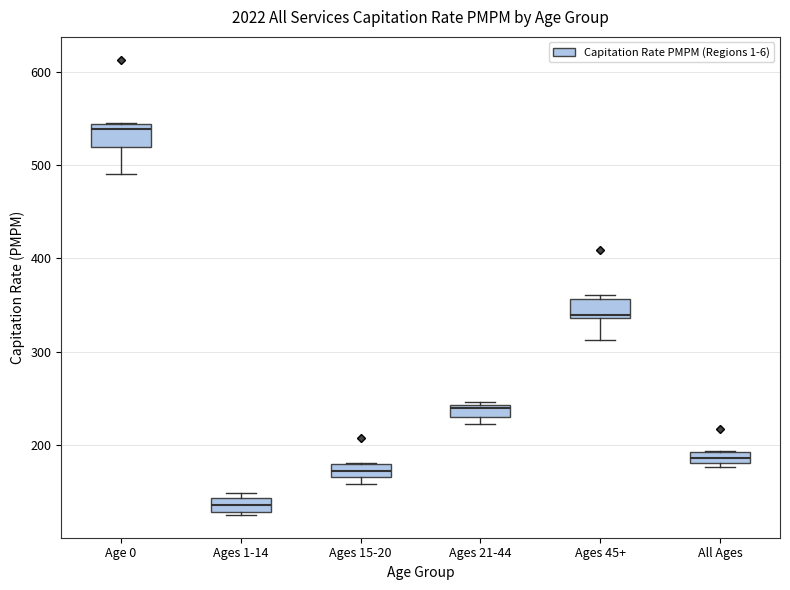

Which box's median line is the highest?

Age 0